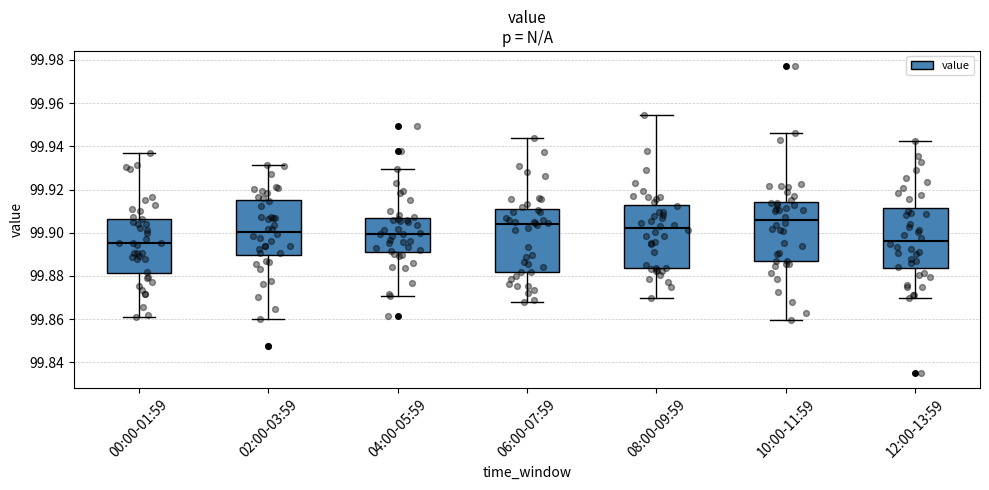

Reading left to right, read every box against the y-axis: the position of its median line, the range the box covers, and the ends of its whiskers. The values are not printed on the chart, so give them approximately, as read against the axis.

00:00-01:59: median 99.896, box 99.882 to 99.906, whiskers 99.860 to 99.938
02:00-03:59: median 99.900, box 99.890 to 99.916, whiskers 99.860 to 99.932
04:00-05:59: median 99.900, box 99.892 to 99.906, whiskers 99.870 to 99.930
06:00-07:59: median 99.904, box 99.882 to 99.910, whiskers 99.868 to 99.944
08:00-09:59: median 99.902, box 99.884 to 99.912, whiskers 99.870 to 99.954
10:00-11:59: median 99.906, box 99.886 to 99.914, whiskers 99.860 to 99.946
12:00-13:59: median 99.896, box 99.884 to 99.912, whiskers 99.870 to 99.942